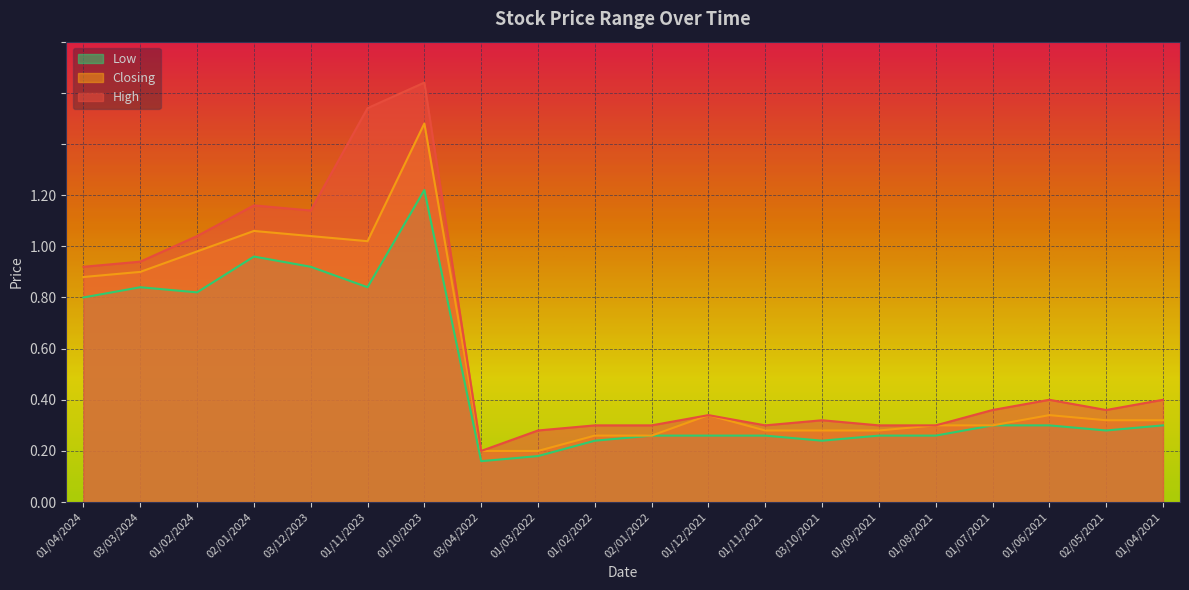

In Closing, how many points are lower than both neighbors (excluding endpoints)?

1